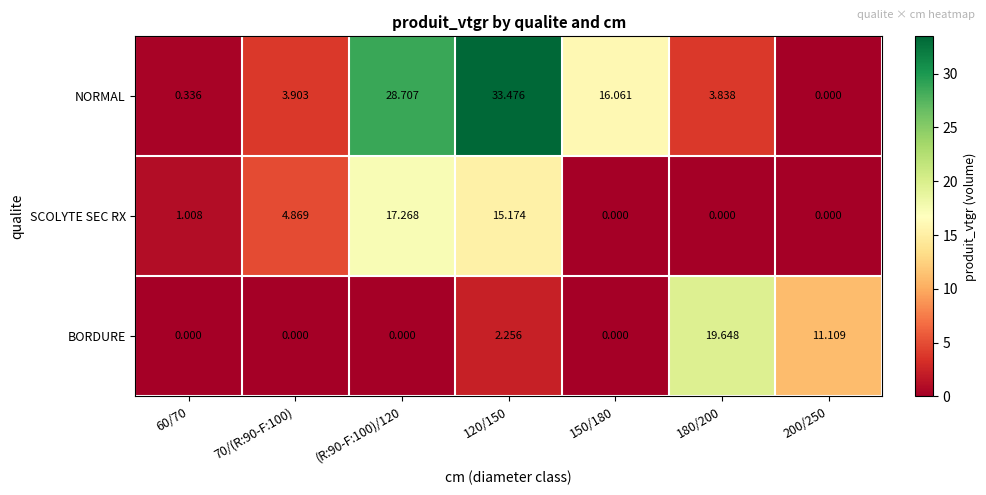

List the series in order of their peak value, highest first.

NORMAL, BORDURE, SCOLYTE SEC RX